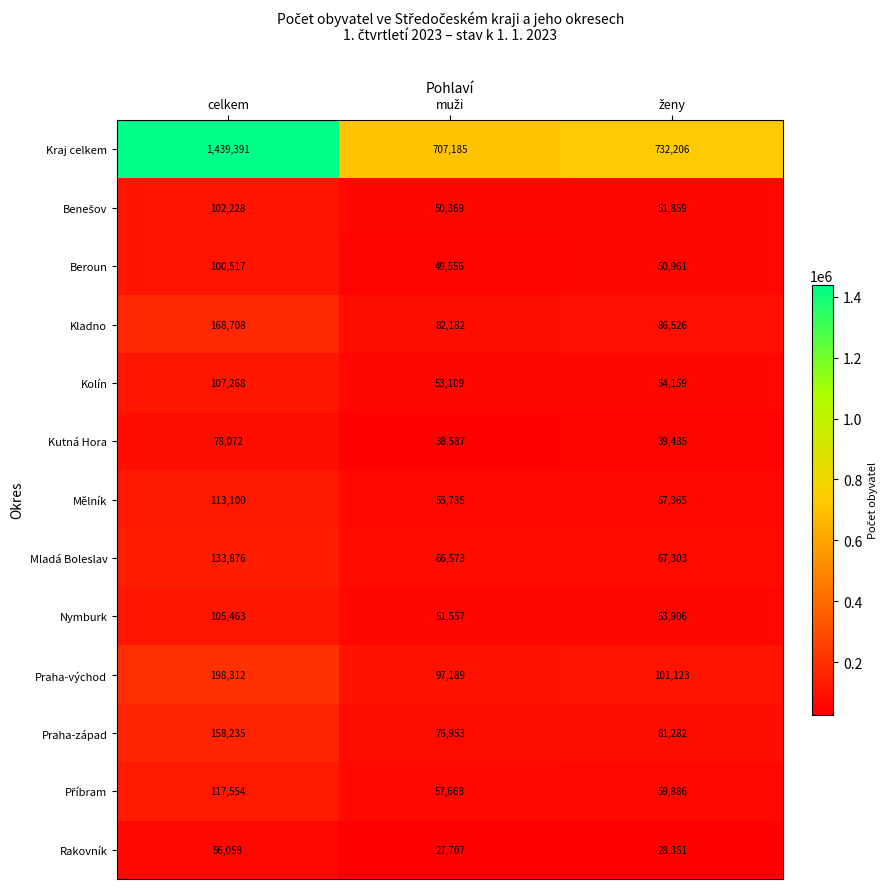

What is the greatest value displayed?

1439391